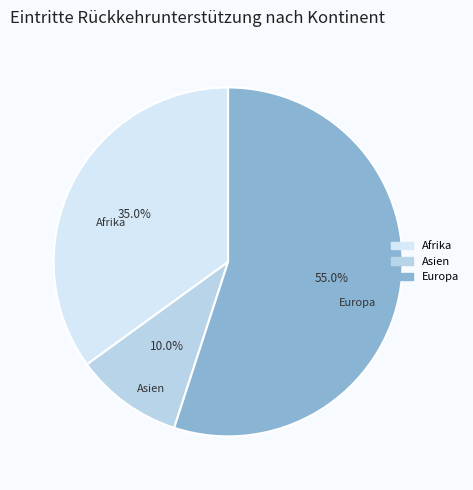

Count the number of slices in the pie.

3